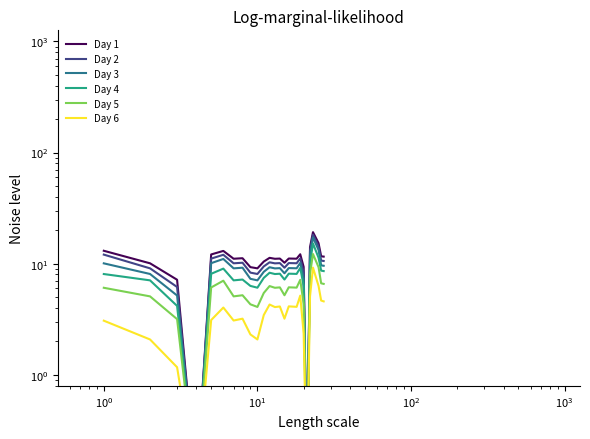

What is the difference between the second highest and second lowest values in the Day 4 series?

11.2